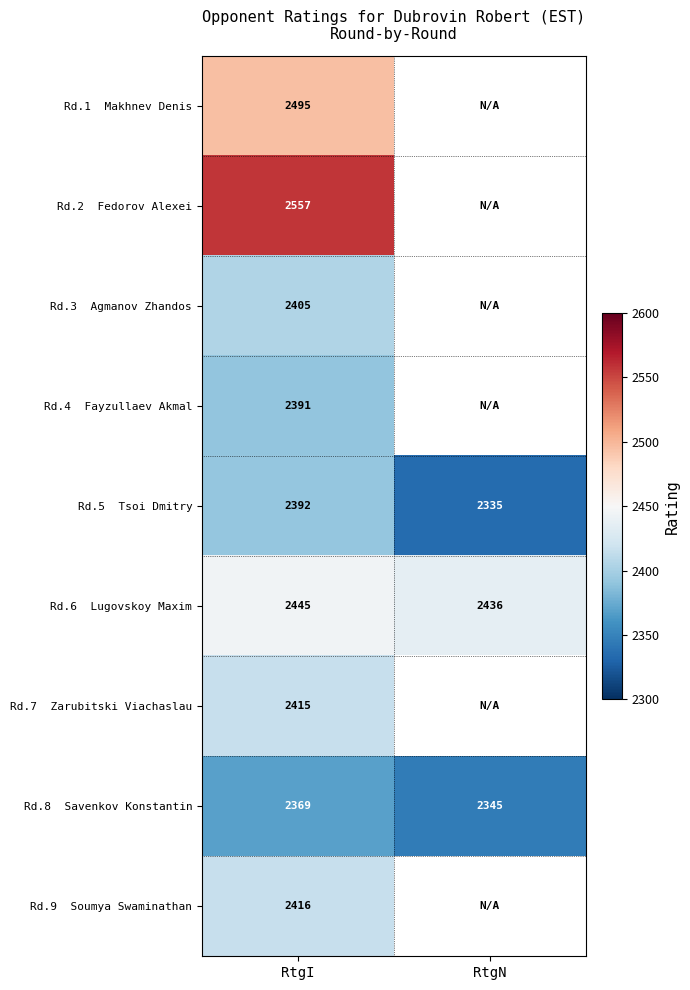

What is the difference between the highest and lowest values at RtgI?

188